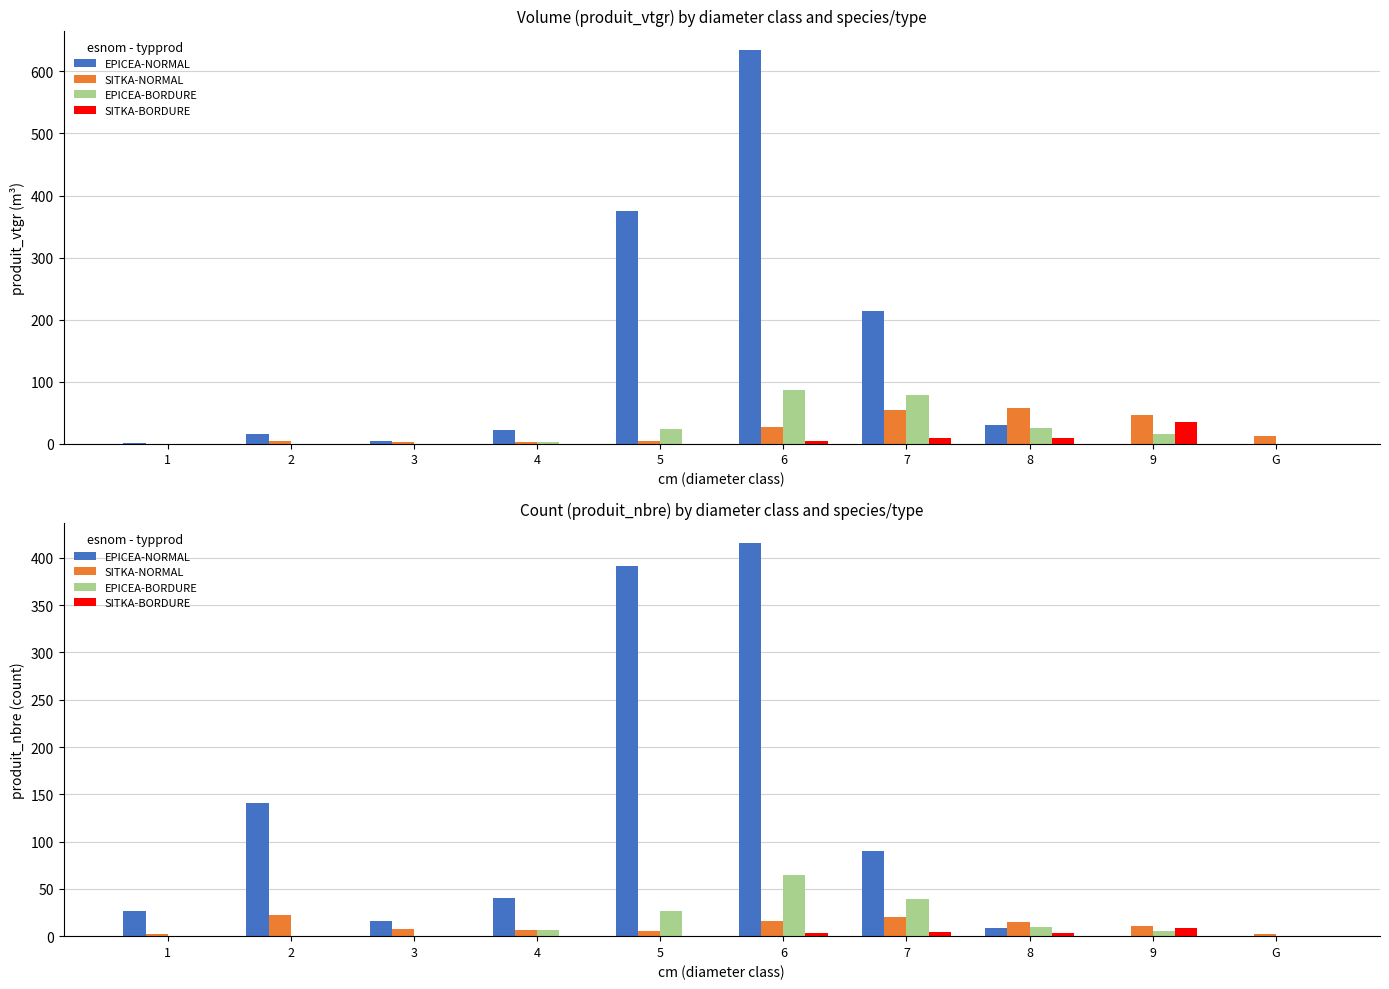

Which series has the widest spread of values?

EPICEA-NORMAL